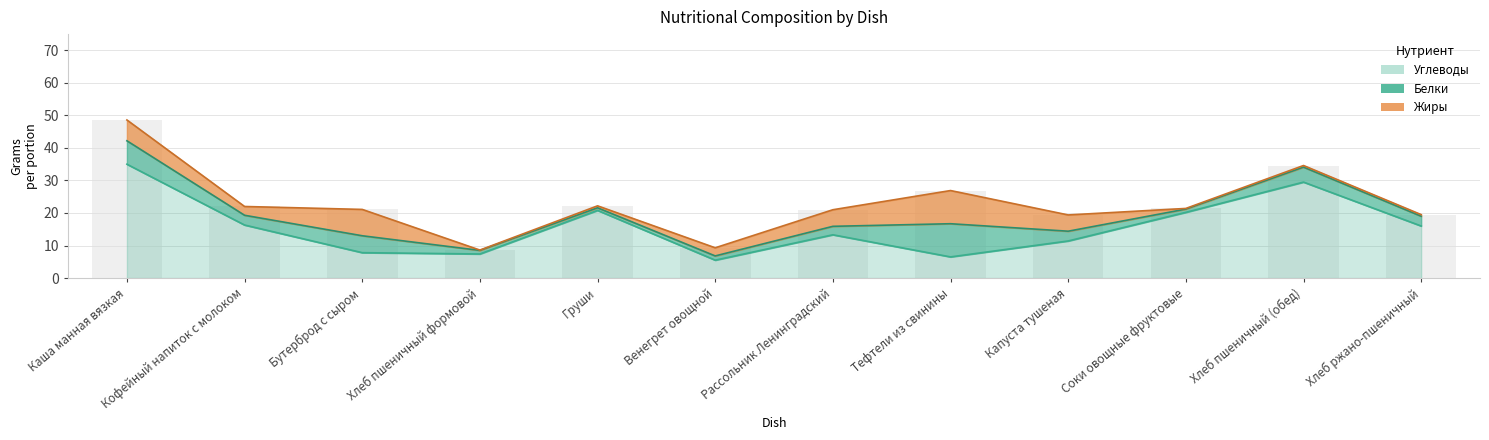

What is the spread (max minus min) of values at Каша манная вязкая?

28.6